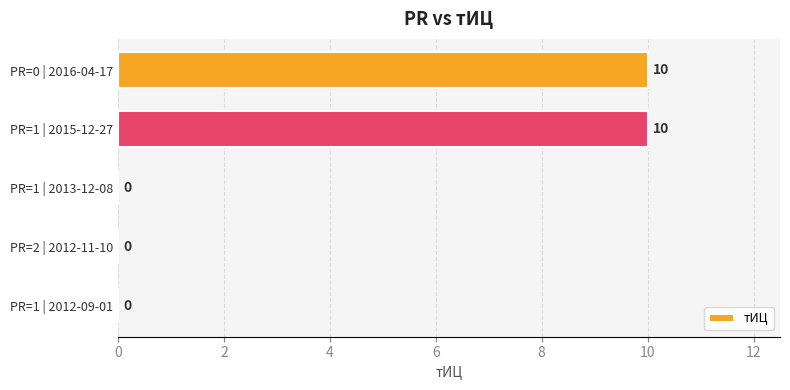

Between PR=0 | 2016-04-17 and PR=2 | 2012-11-10, which is larger?

PR=0 | 2016-04-17